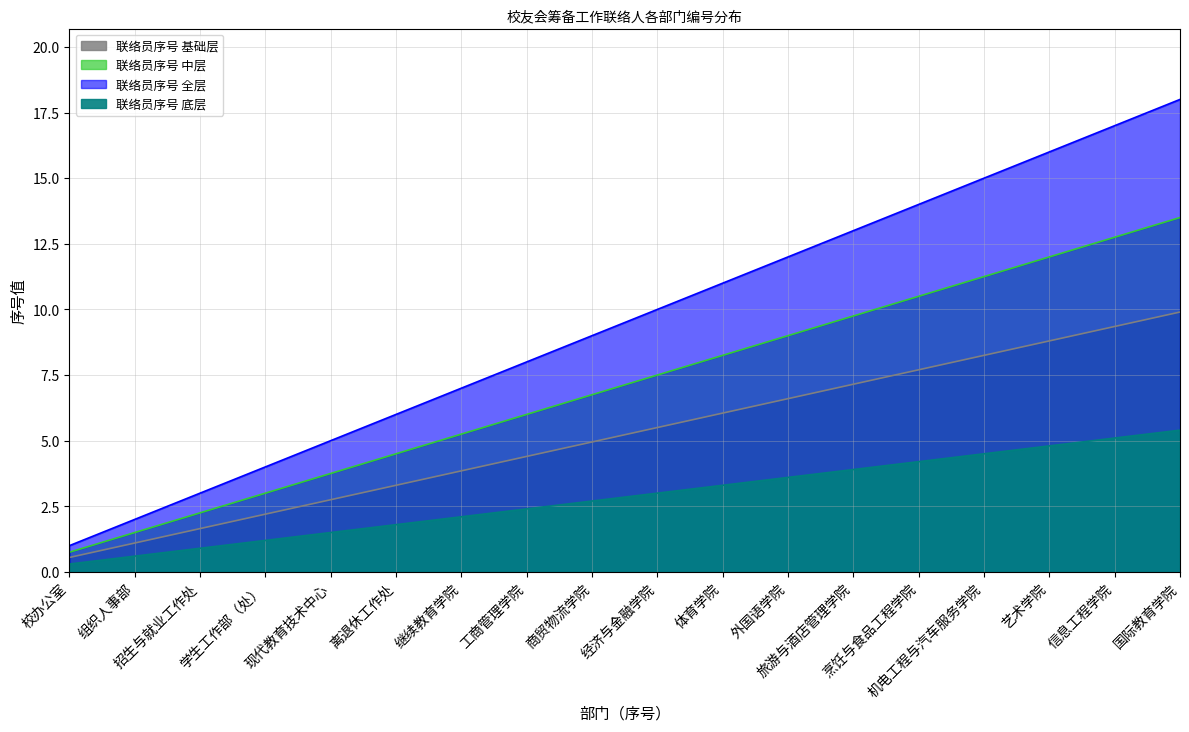

Where does the data first go above 10?

体育学院